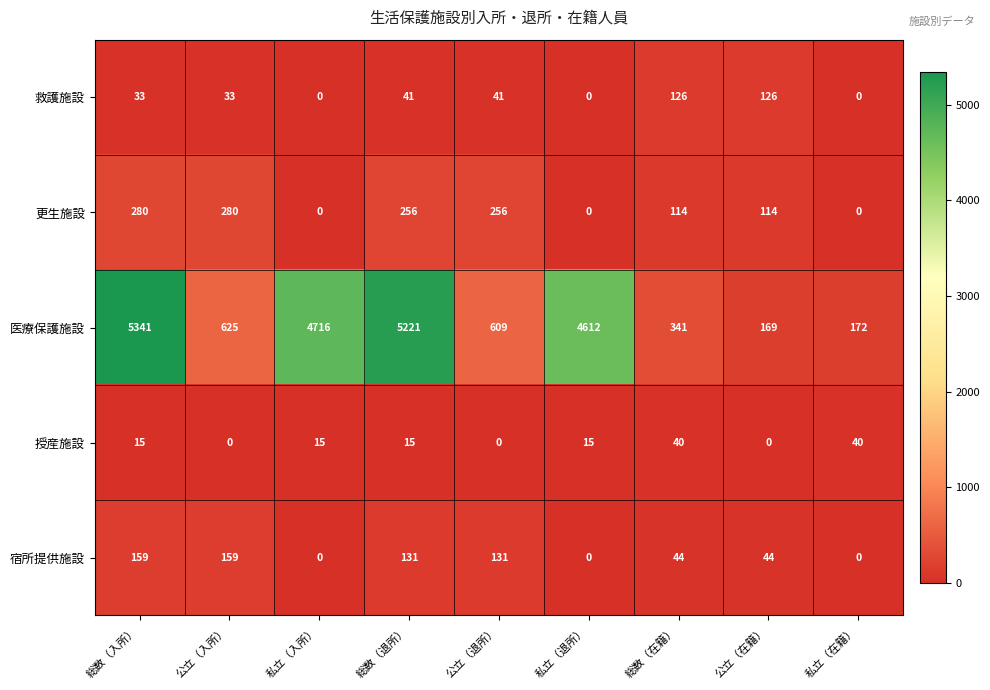

What is the spread (max minus min) of values at 総数（退所）?

5206